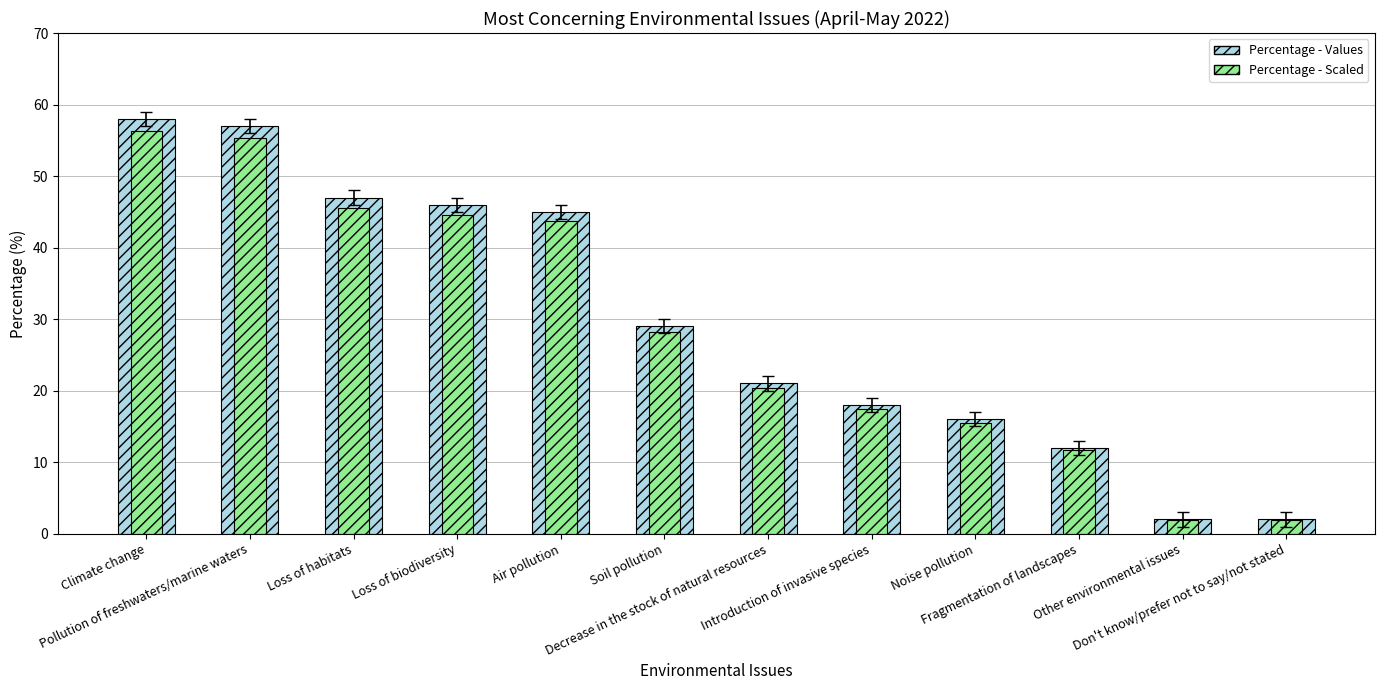

What is the value of the Percentage (Dev) bar at the 1st from the left?

56.3